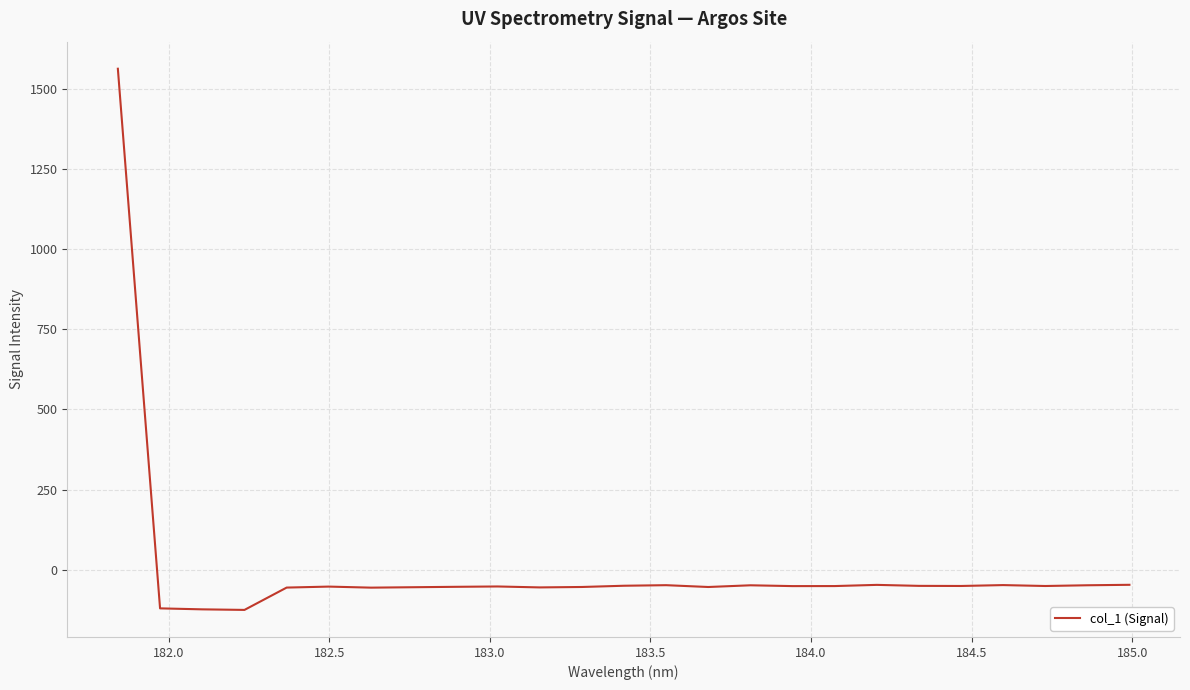

What is the difference between the maximum and minimum values?

1687.9